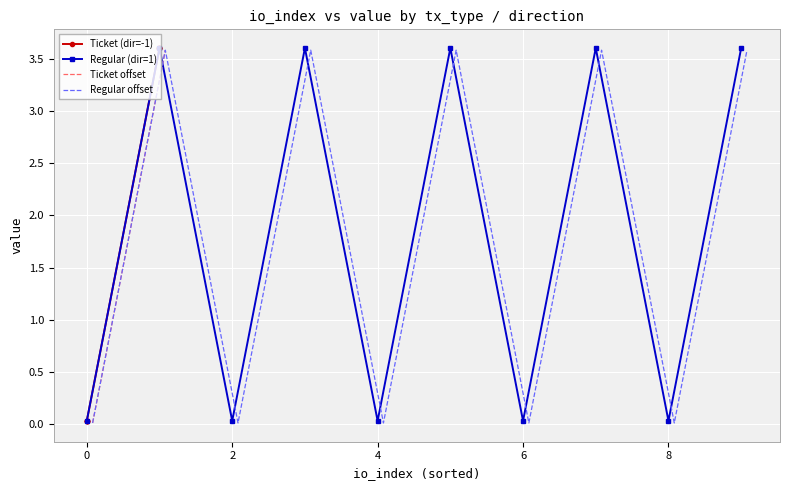

True or false: Ticket offset and Ticket (dir=-1) cross at least once.

False